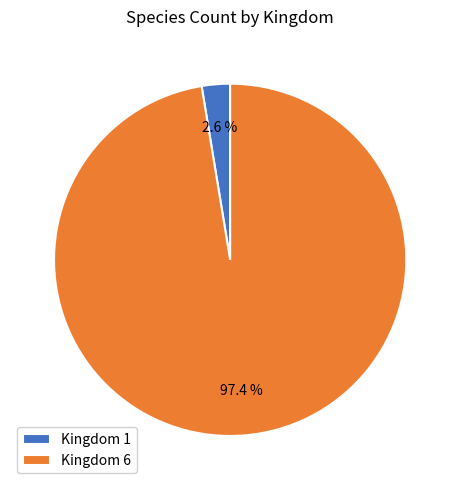

Which slice represents more than half of the pie?

Kingdom 6